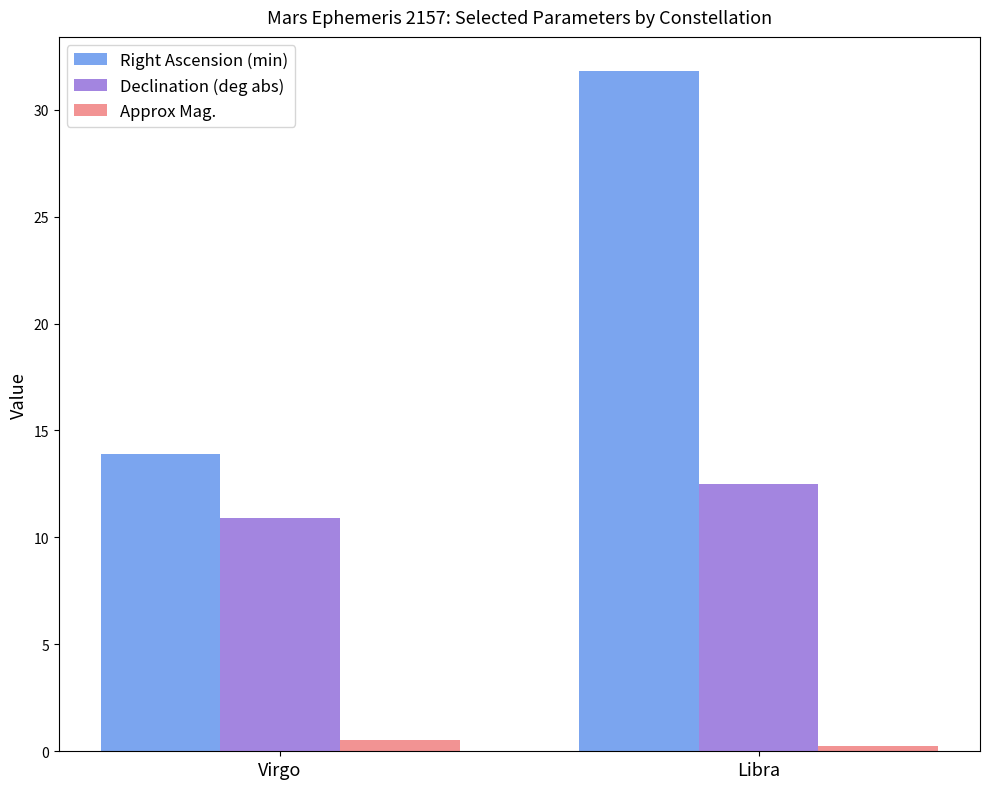

Which series changed the most between Virgo and Libra?

Right Ascension (min)